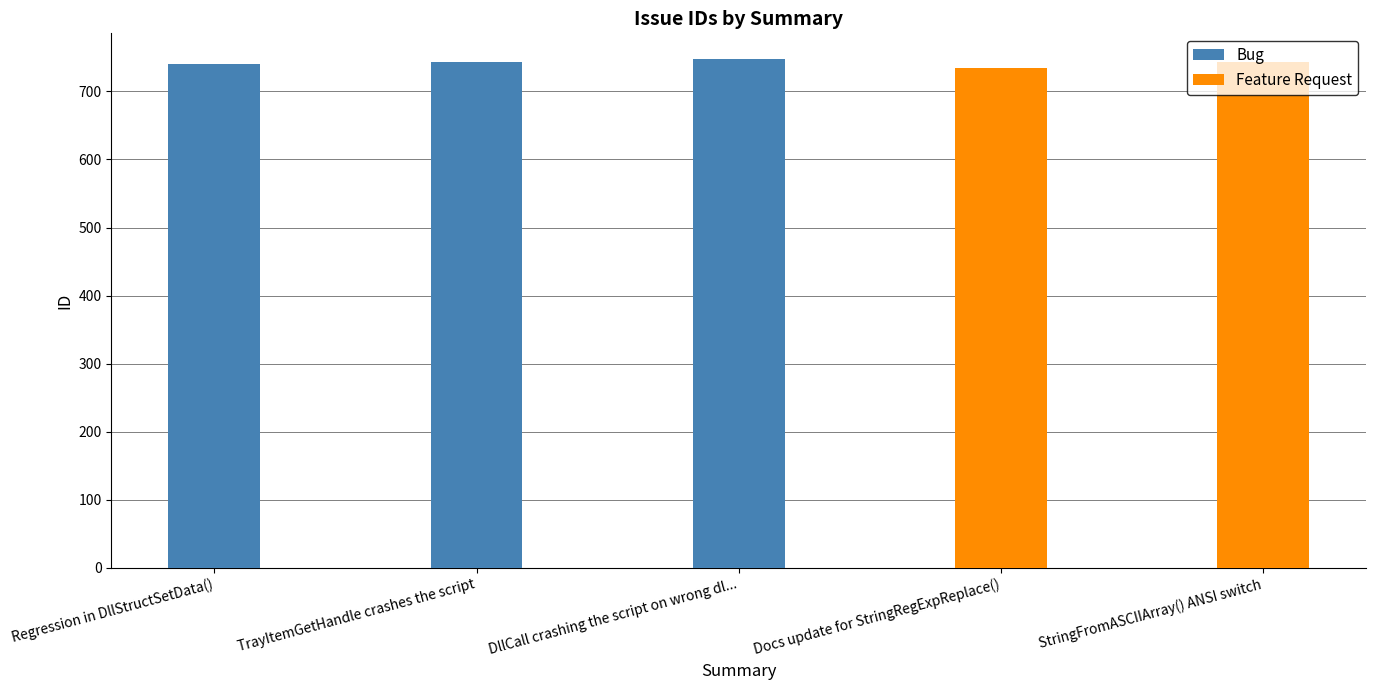

Where does the data first go above 743?

DllCall crashing the script on wrong dl...